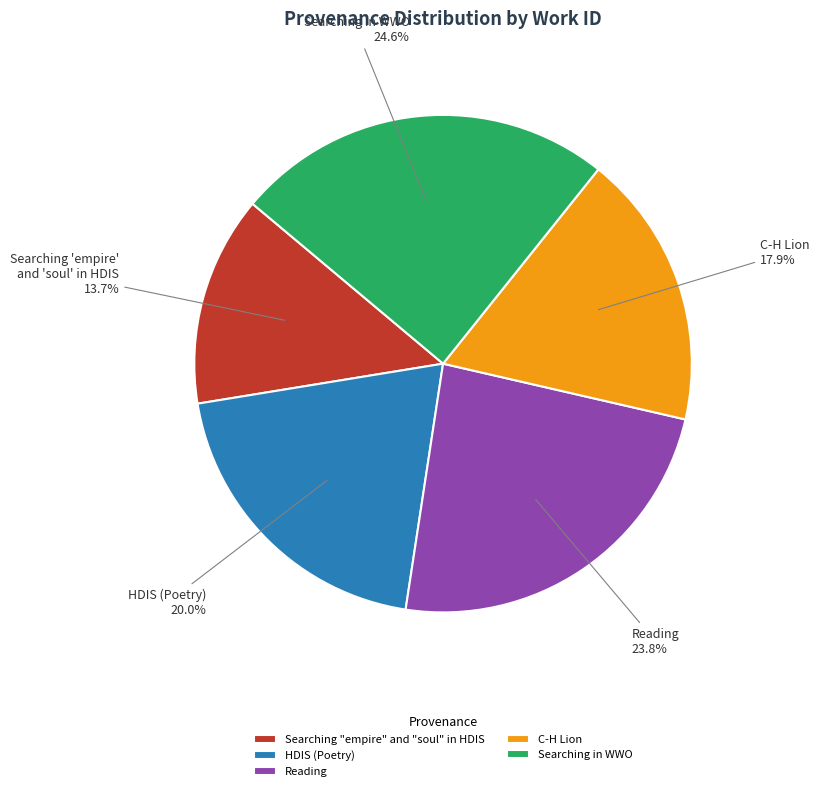

What is the largest slice in the pie chart?

Searching in WWO